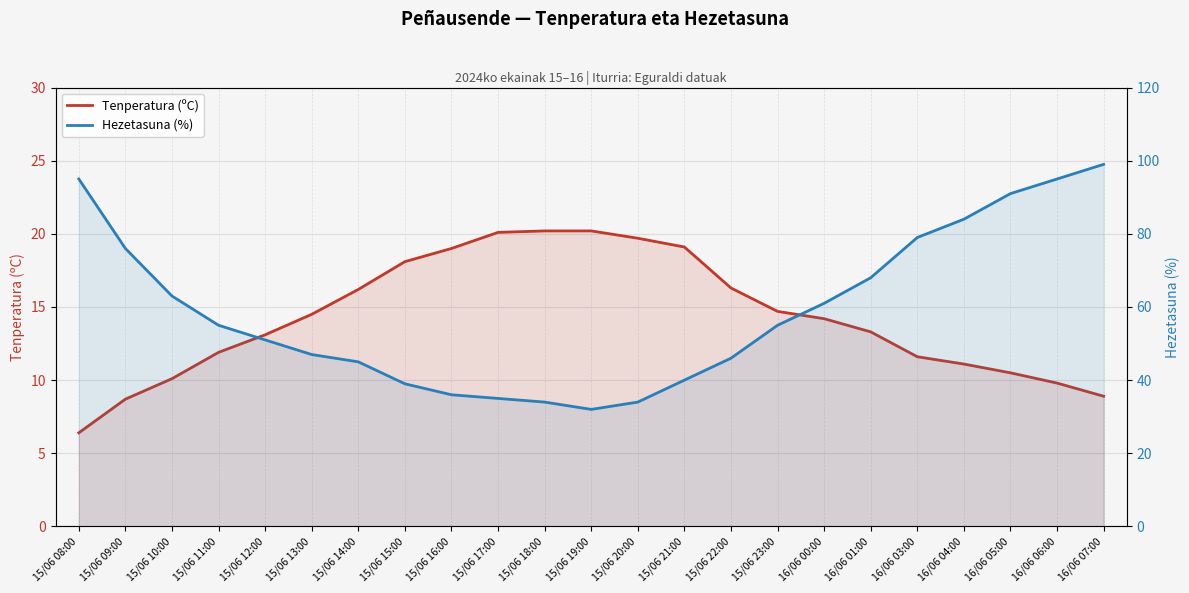

How many data points in Tenperatura (ºC) are less than 14?

11